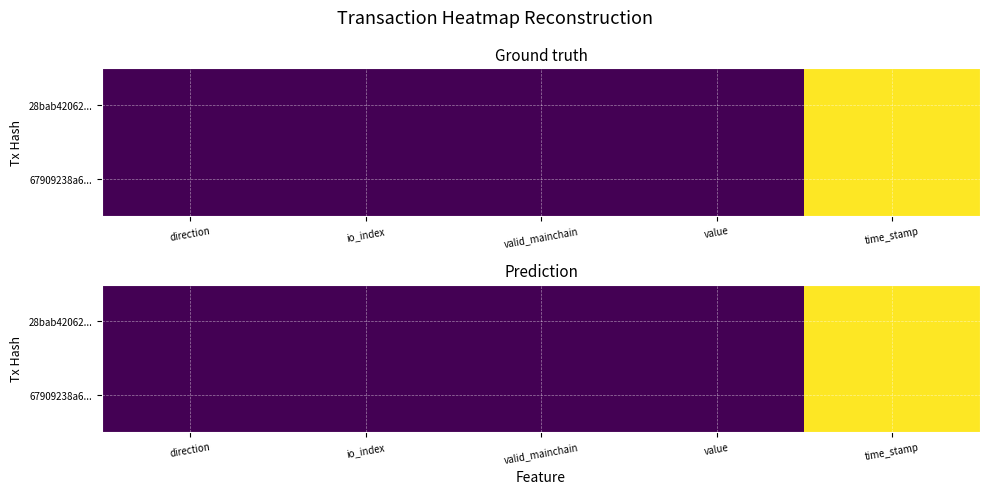

Between value and time_stamp, which is larger?

time_stamp